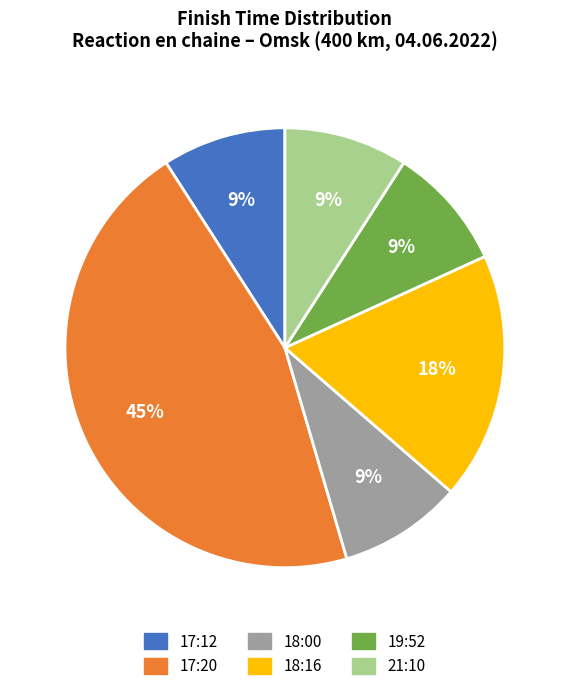

The 18:00 slice represents 9% of the pie. True or false?

True